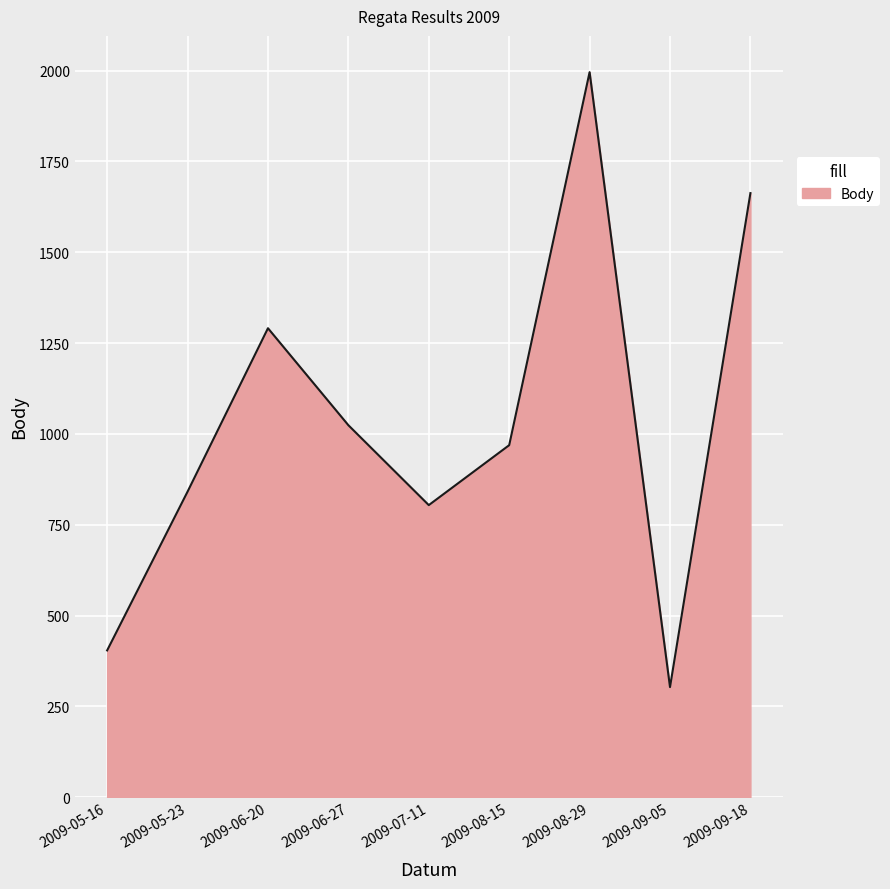

What is the difference between the maximum and minimum values?

1693